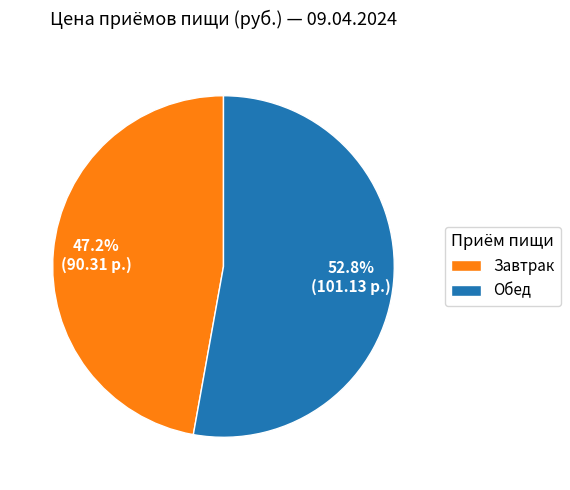

Is the sum of Обед and Завтрак greater than half?

Yes